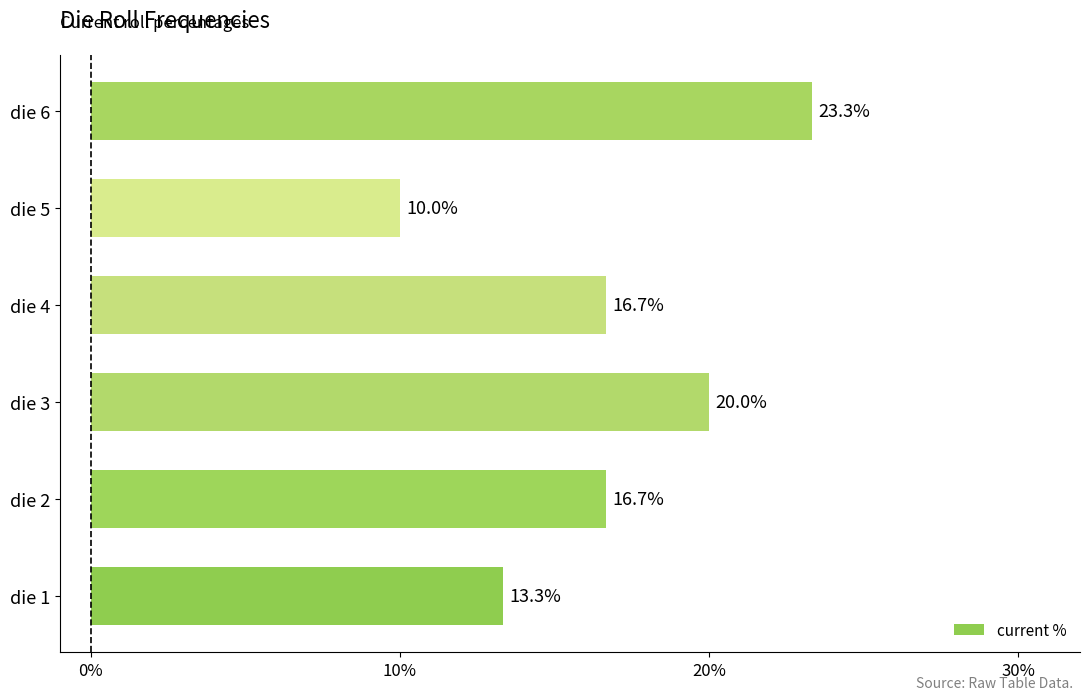

Does the chart contain any negative values?

No